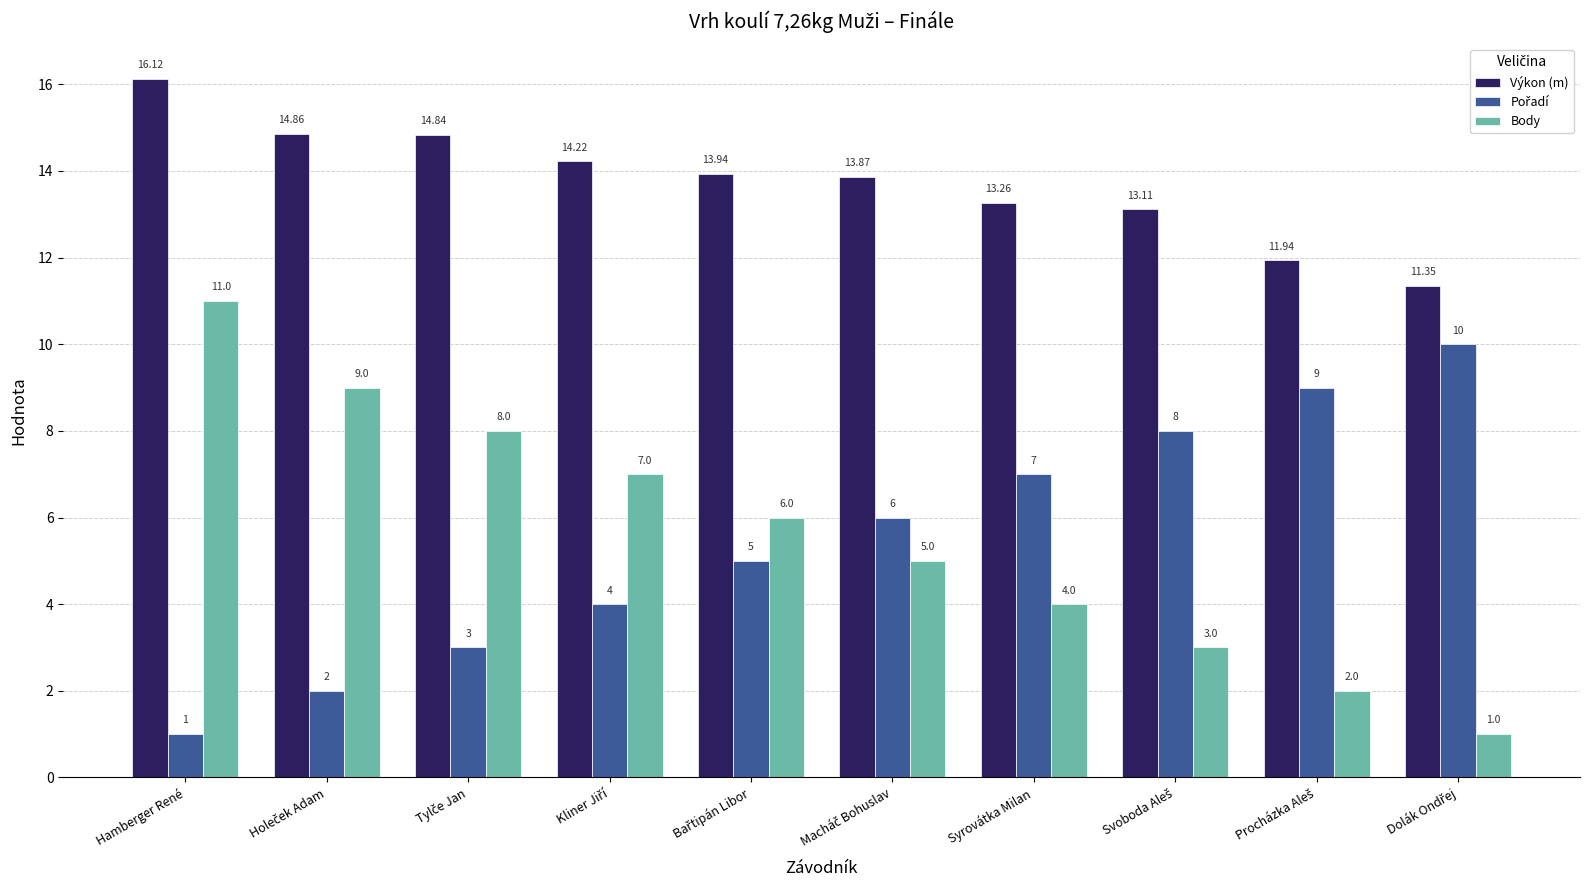

At which category is the sum across all series the highest?

Hamberger René